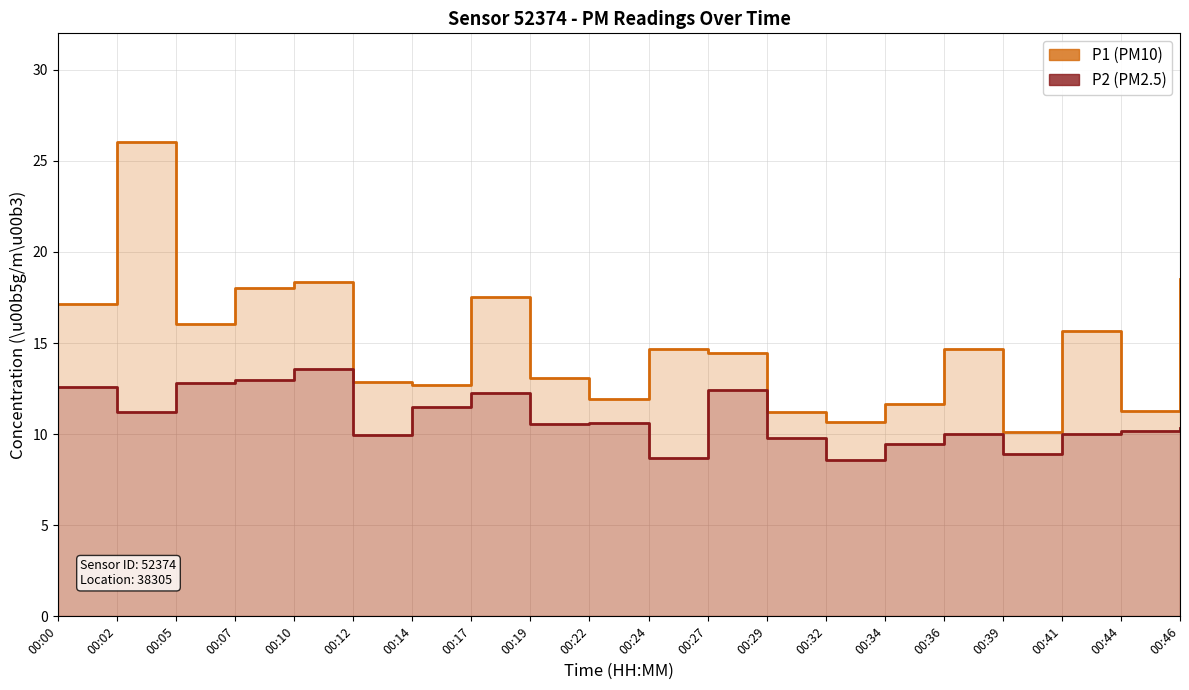

Where is P1 nearest to the value 18?

00:07